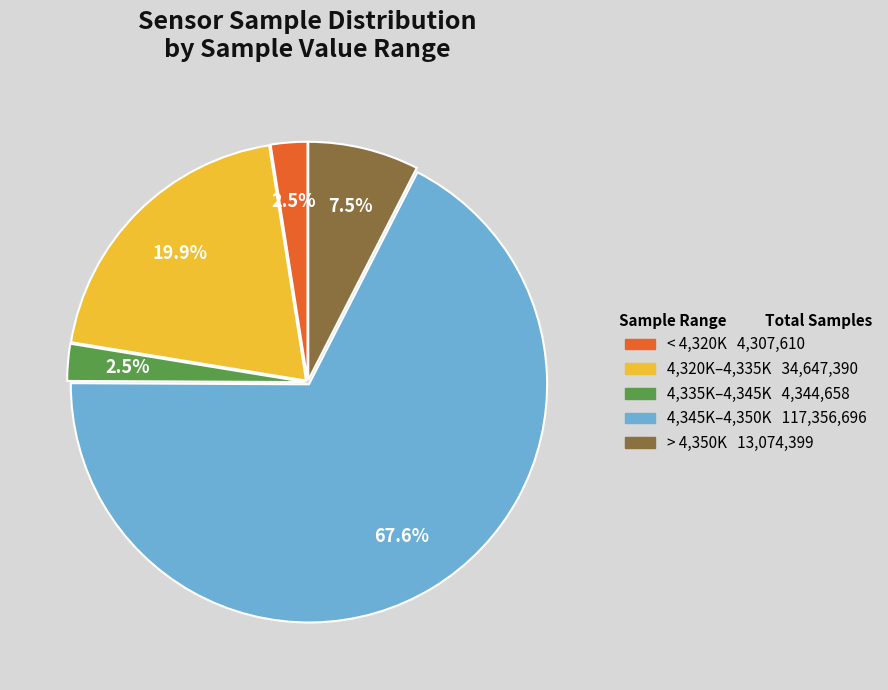

Does any single category account for the majority?

Yes